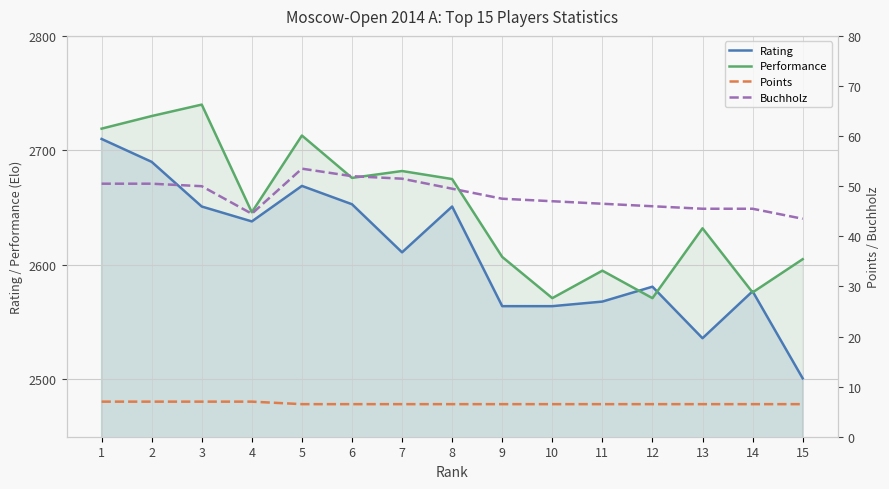

List the series in order of their peak value, highest first.

Performance, Rating, Buchholz, Points